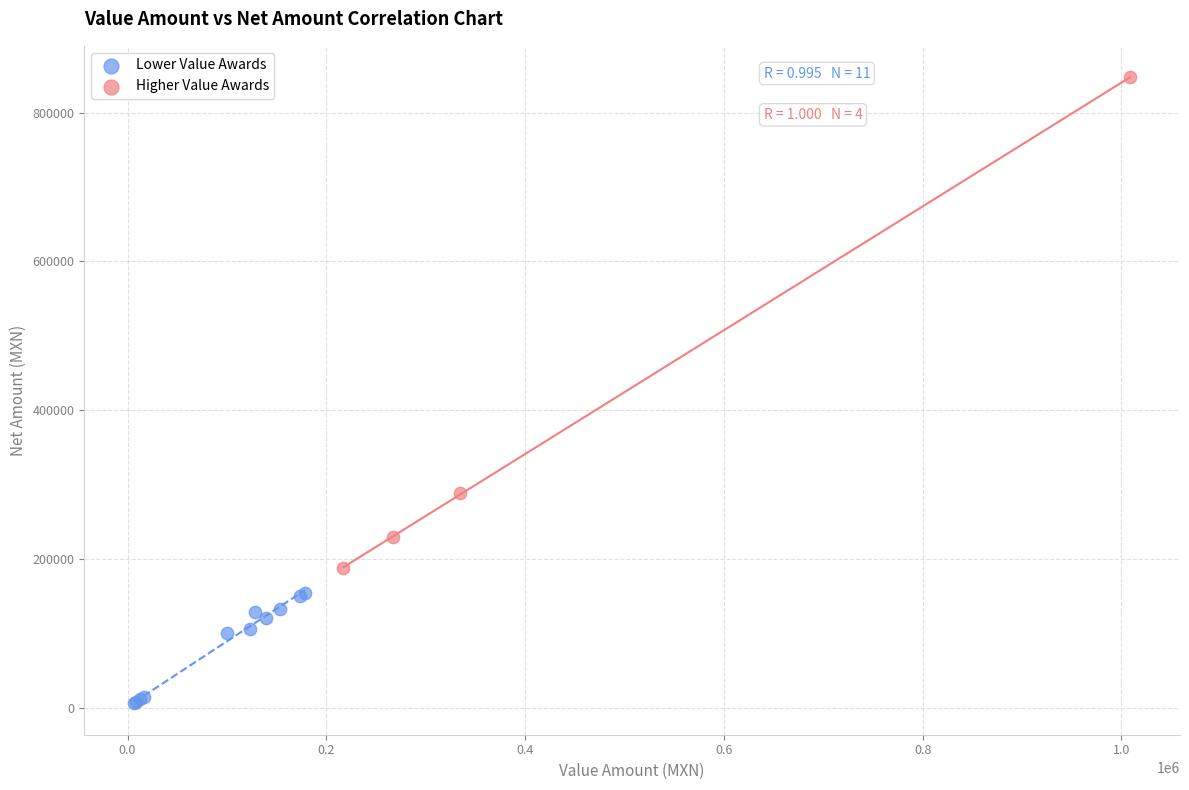

What are all the series names shown in the legend?

Lower Value Awards, Higher Value Awards